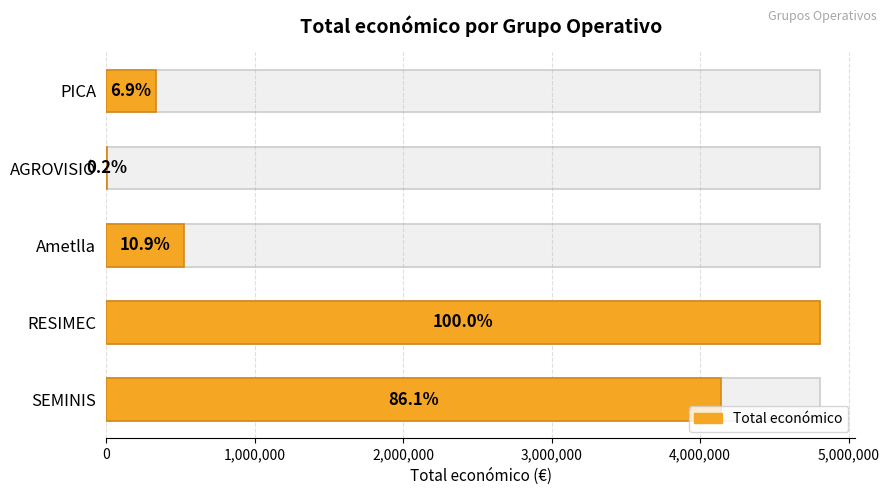

How many data points are less than 523022?

2